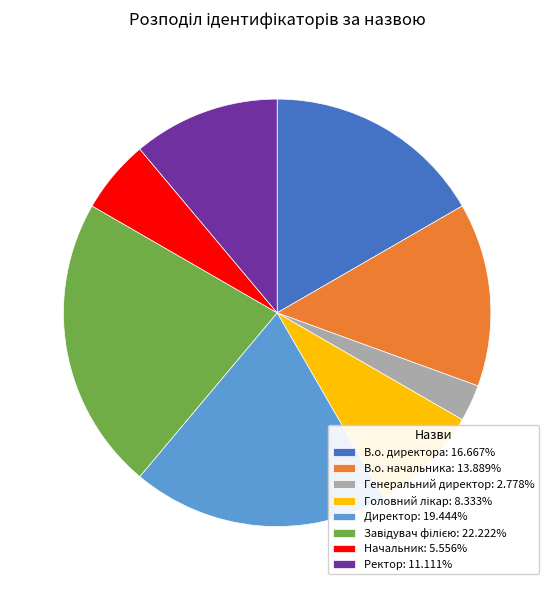

The Ректор slice represents 18% of the pie. True or false?

False